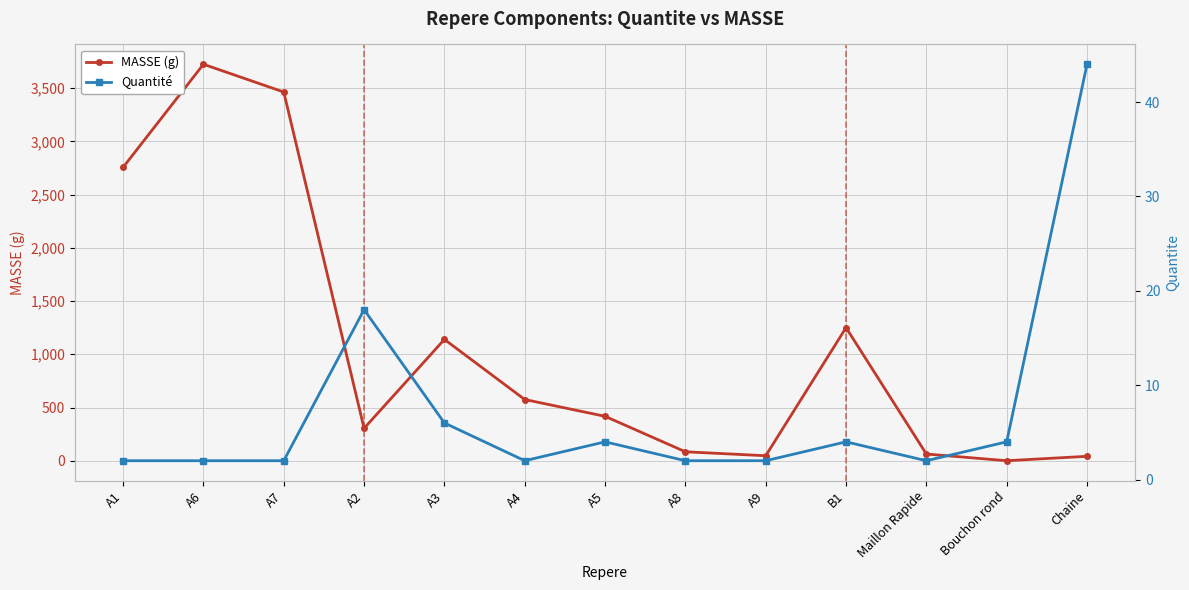

Is it true that MASSE (g) equals 84.0 at A8?

True